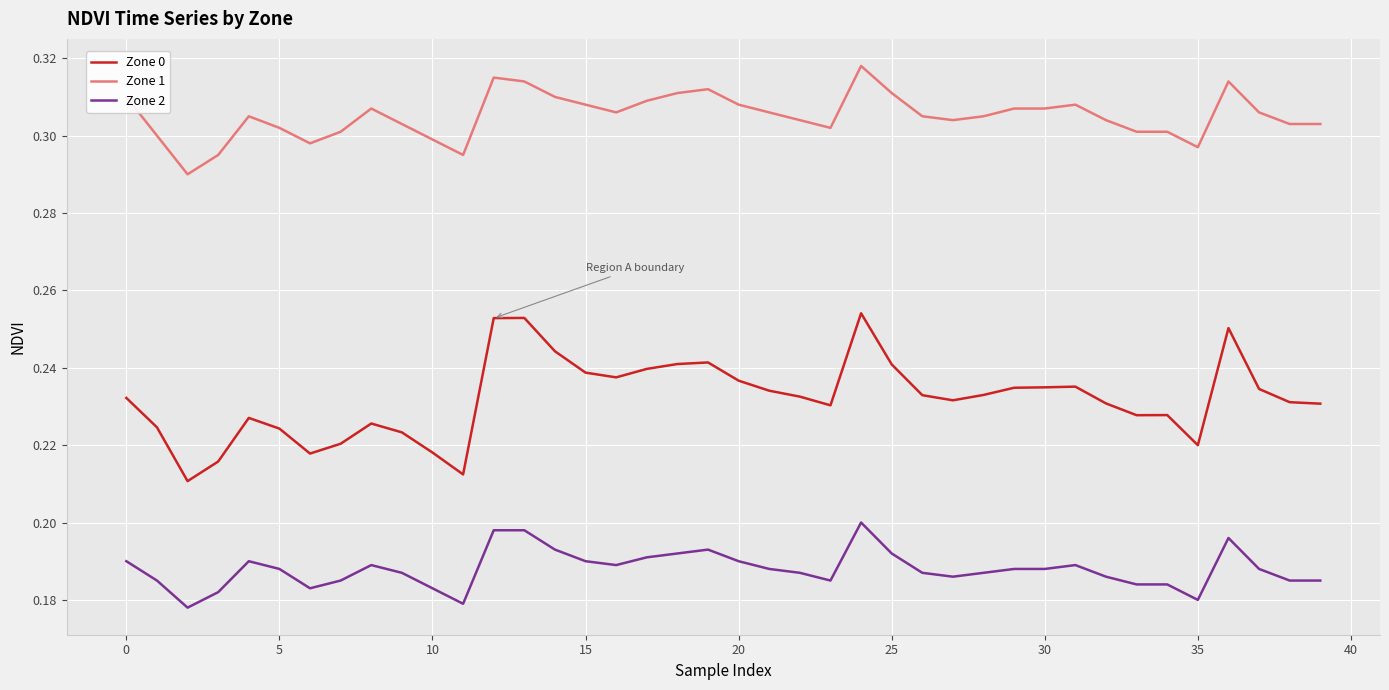

List the series in order of their peak value, highest first.

Zone 1, Zone 0, Zone 2